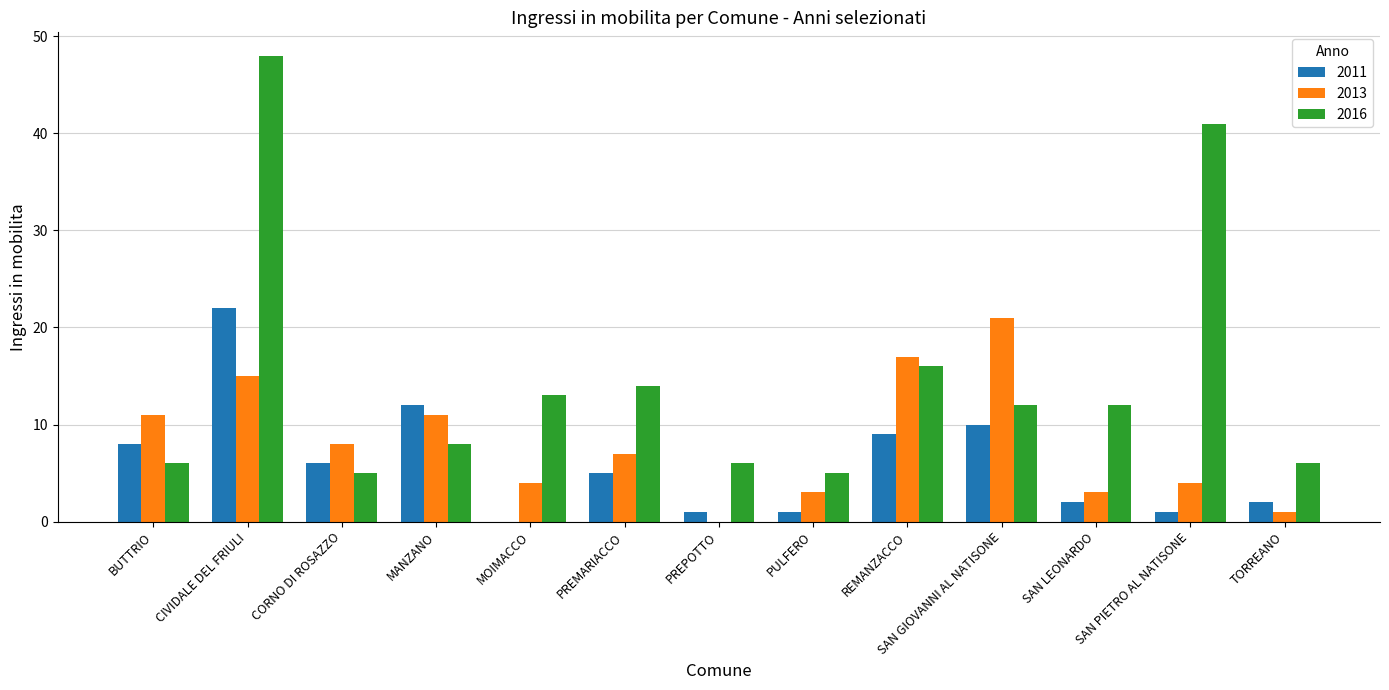

What is the greatest value displayed?

48